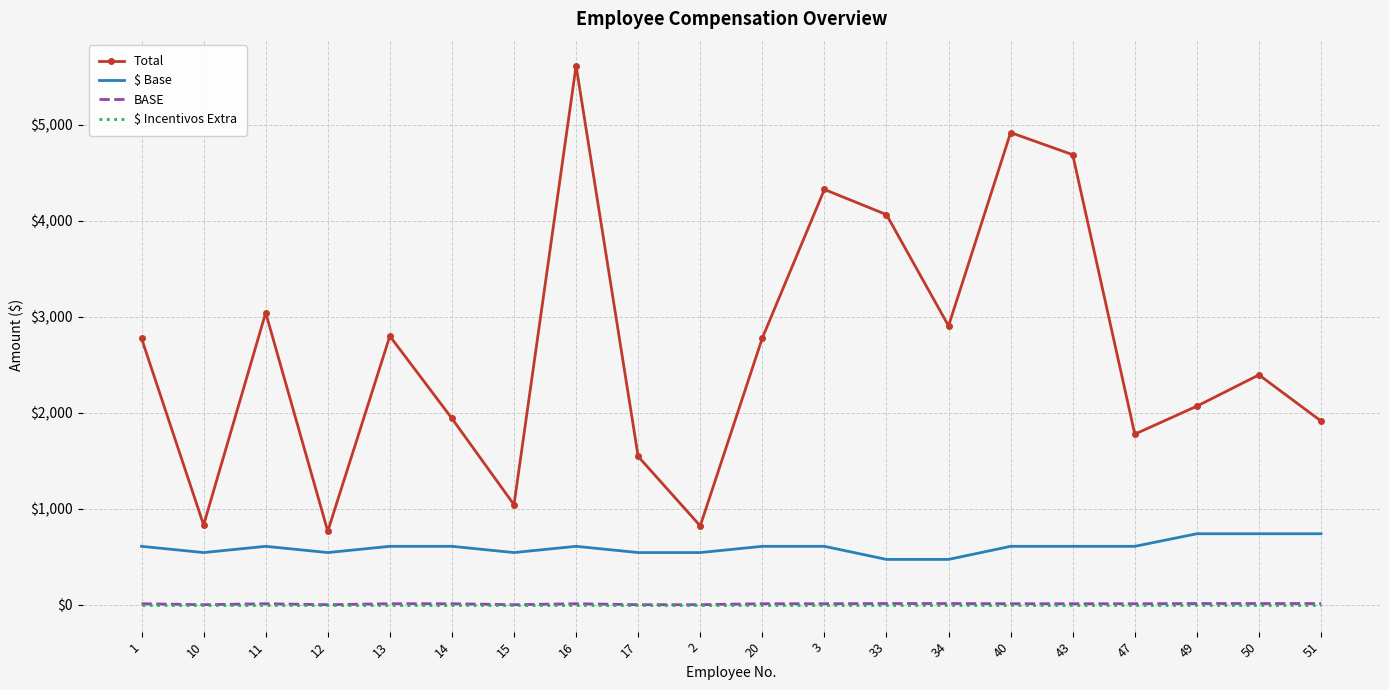

Which series changed the most between 2 and 20?

Total